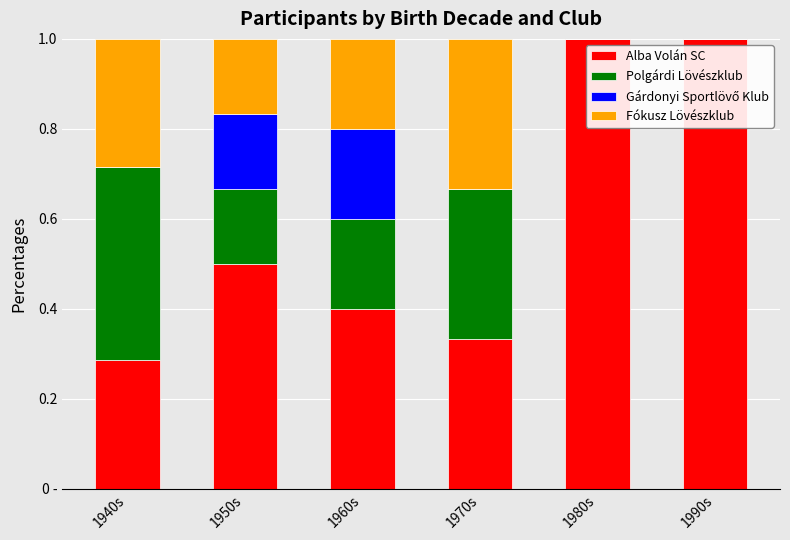

Are the bars grouped side by side (vs. stacked)?

No